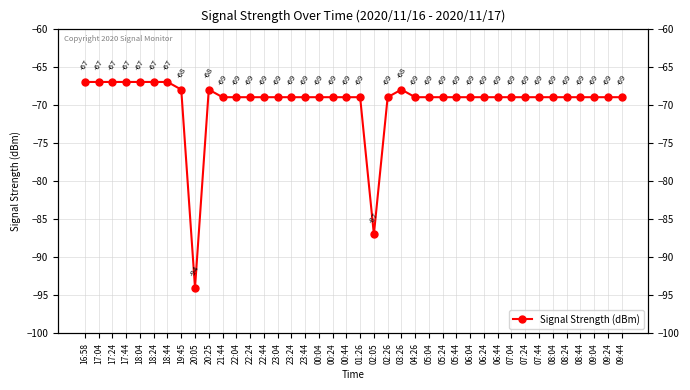

Reading left to right, what are all the values shown in this chart?

16:58=-67	17:04=-67	17:24=-67	17:44=-67	18:04=-67	18:24=-67	18:44=-67	19:45=-68	20:05=-94	20:25=-68	21:44=-69	22:04=-69	22:24=-69	22:44=-69	23:04=-69	23:24=-69	23:44=-69	00:04=-69	00:24=-69	00:44=-69	01:26=-69	02:05=-87	02:26=-69	03:26=-68	04:26=-69	05:04=-69	05:24=-69	05:44=-69	06:04=-69	06:24=-69	06:44=-69	07:04=-69	07:24=-69	07:44=-69	08:04=-69	08:24=-69	08:44=-69	09:04=-69	09:24=-69	09:44=-69